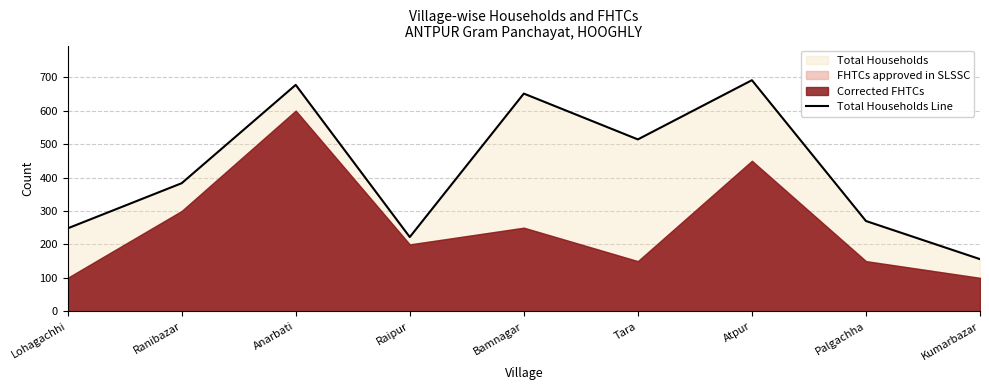

How many lines are shown in the chart?

1